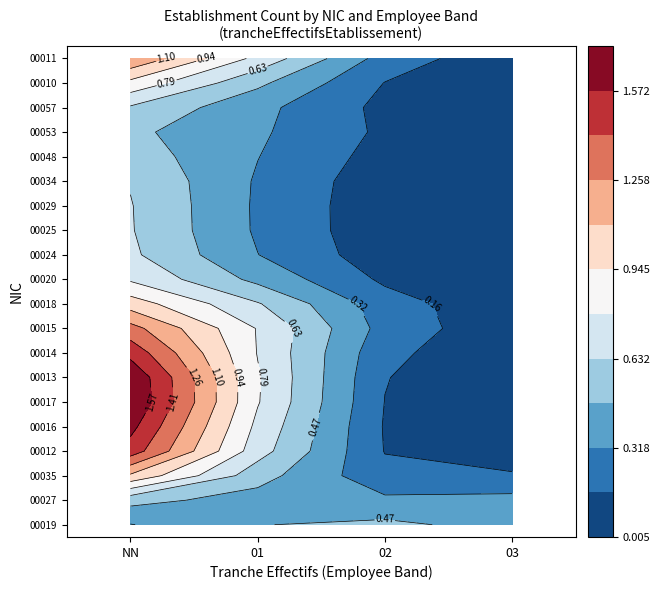

Reading left to right, what are all the values shown in this chart?

00019: NN=0	01=1	02=1	03=0
00027: NN=0	01=0	02=0	03=1
00035: NN=2	01=0	02=0	03=0
00012: NN=3	01=0	02=0	03=0
00016: NN=2	01=0	02=0	03=0
00017: NN=3	01=0	02=0	03=0
00013: NN=3	01=0	02=0	03=0
00014: NN=2	01=0	02=0	03=0
00015: NN=2	01=1	02=0	03=0
00018: NN=1	01=1	02=0	03=0
00020: NN=1	01=0	02=0	03=0
00024: NN=1	01=0	02=0	03=0
00025: NN=1	01=0	02=0	03=0
00029: NN=1	01=0	02=0	03=0
00034: NN=1	01=0	02=0	03=0
00048: NN=1	01=0	02=0	03=0
00053: NN=0	01=1	02=0	03=0
00057: NN=1	01=0	02=0	03=0
00010: NN=1	01=0	02=0	03=0
00011: NN=2	01=1	02=0	03=0